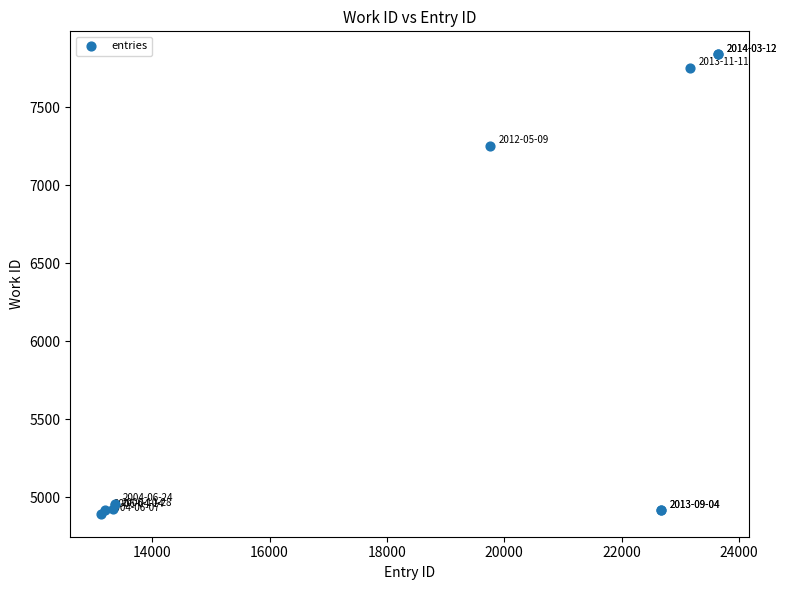

What Y value in the scatter plot is closest to 6367?

7253